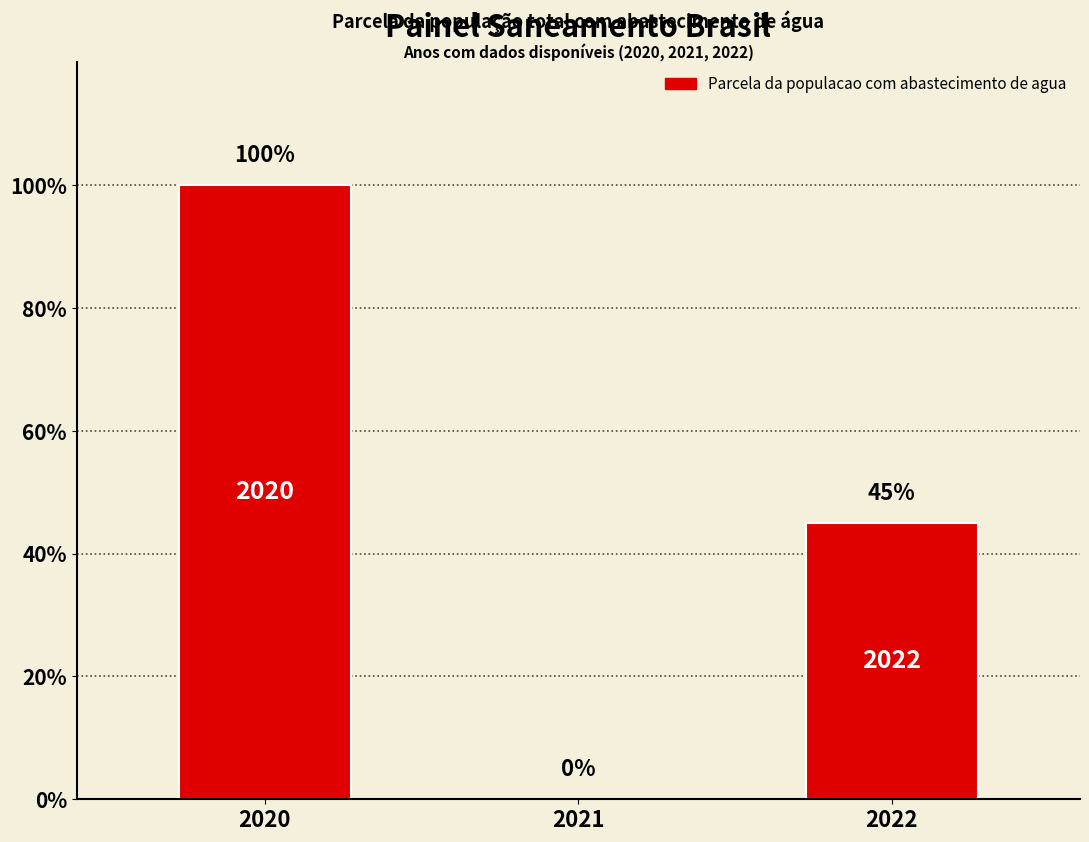

Rank the categories by value from lowest to highest.

2021, 2022, 2020